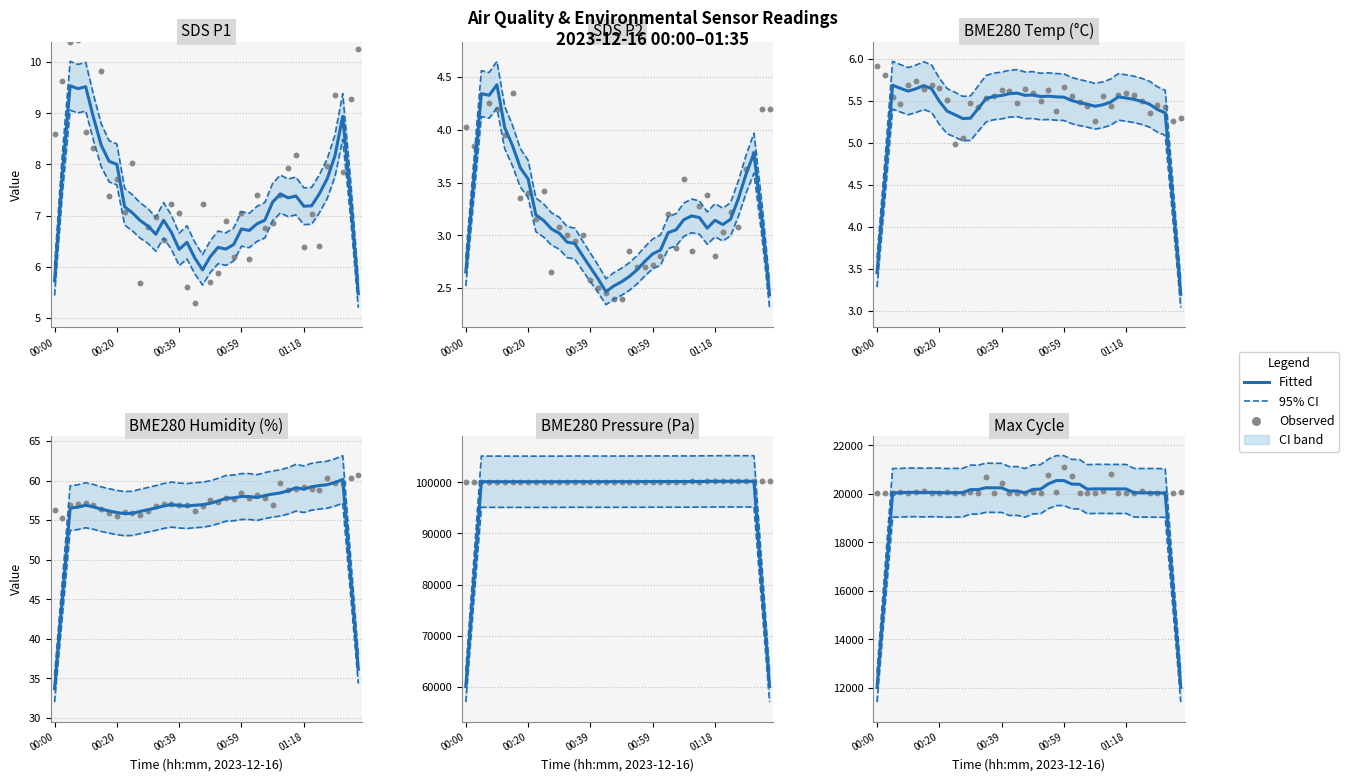

Which series reaches the maximum Y coordinate?

95% CI